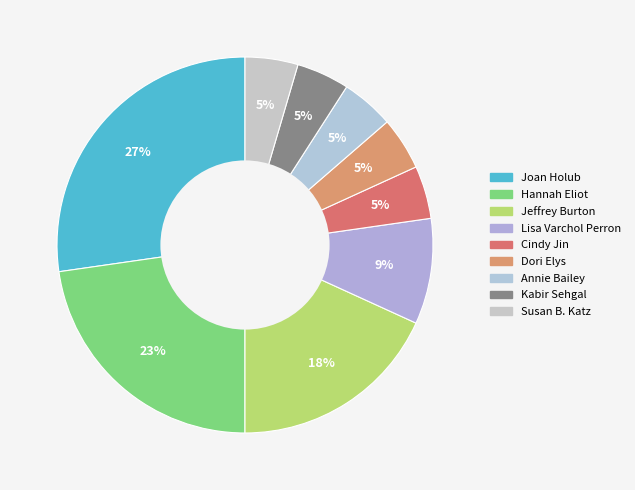

Which slice is the smallest?

Cindy Jin